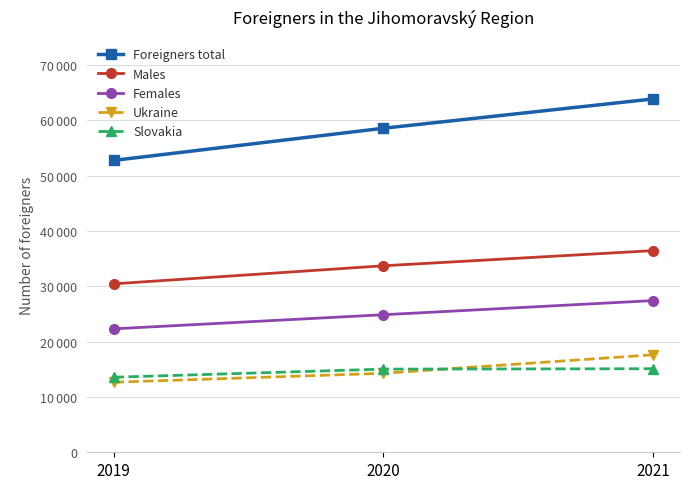

What are all the series names shown in the legend?

Foreigners total, Males, Females, Ukraine, Slovakia